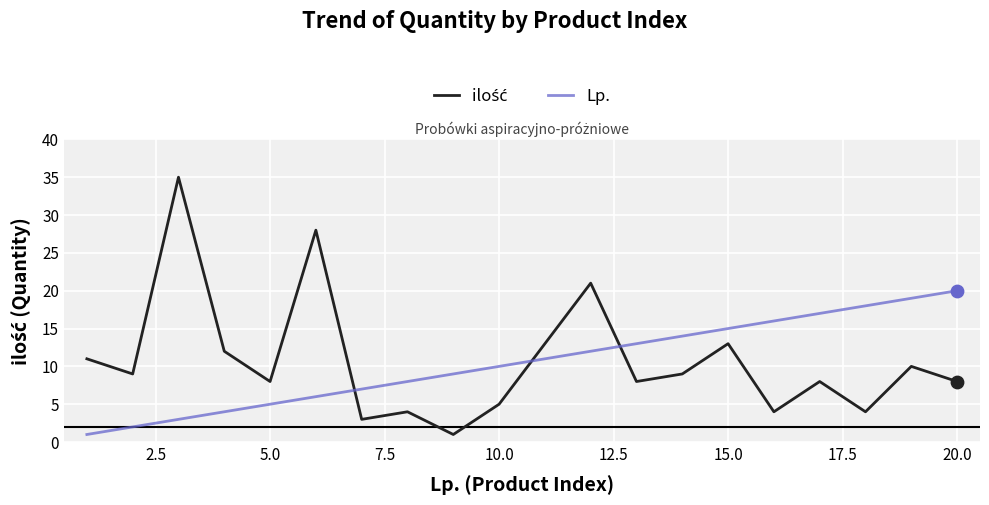

What is the maximum value shown in the chart?

35